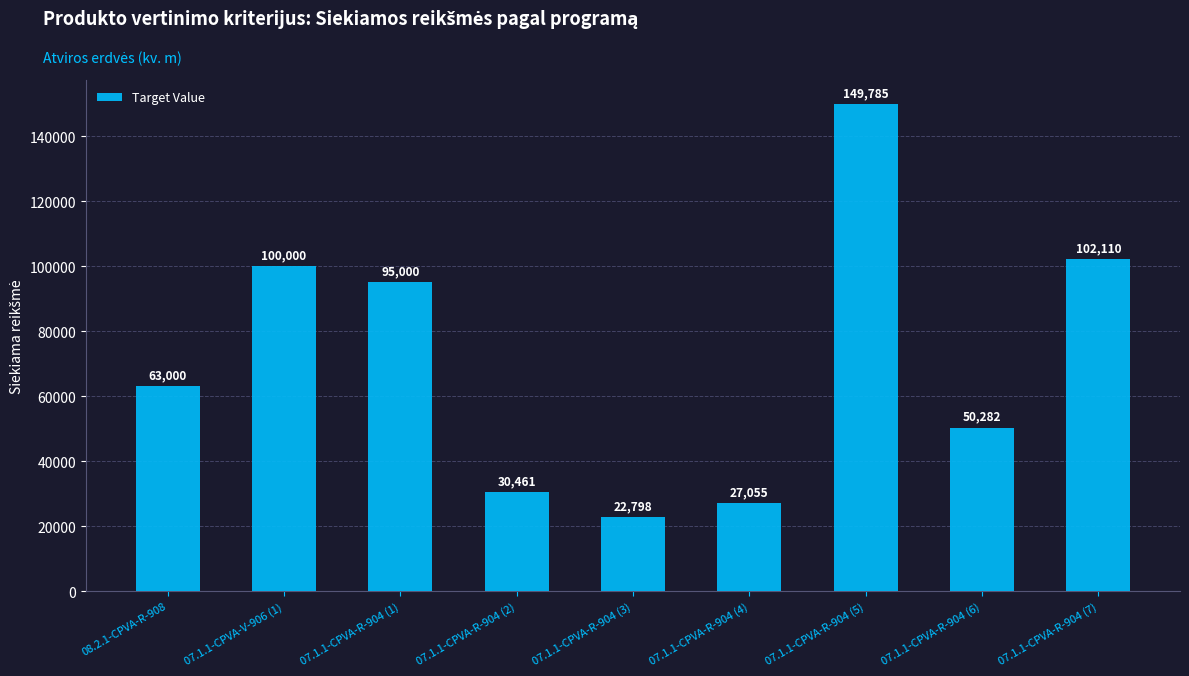

List the labels in order of value, largest first.

07.1.1-CPVA-R-904 (5), 07.1.1-CPVA-R-904 (7), 07.1.1-CPVA-V-906 (1), 07.1.1-CPVA-R-904 (1), 08.2.1-CPVA-R-908, 07.1.1-CPVA-R-904 (6), 07.1.1-CPVA-R-904 (2), 07.1.1-CPVA-R-904 (4), 07.1.1-CPVA-R-904 (3)